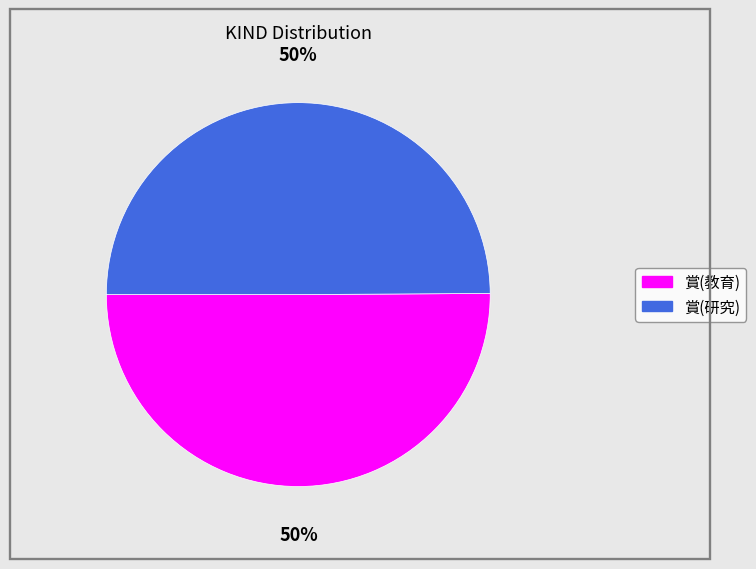

True or false: 賞(教育) accounts for 50% of the total.

True